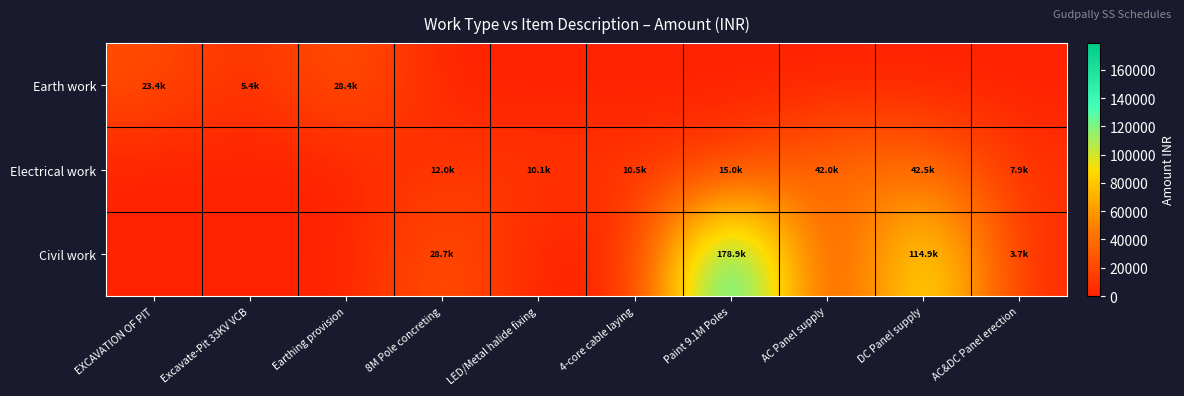

Reading right to left, extract all data points from this chart.

Earth work: AC&DC Panel erection=0.0	DC Panel supply=0.0	AC Panel supply=0.0	Paint 9.1M Poles=0.0	4-core cable laying=0.0	LED/Metal halide fixing=0.0	8M Pole concreting=0.0	Earthing provision=28386.6	Excavate-Pit 33KV VCB=5448.3	EXCAVATION OF PIT=23400.0
Electrical work: AC&DC Panel erection=7871.9	DC Panel supply=42500.0	AC Panel supply=42000.0	Paint 9.1M Poles=15035.0	4-core cable laying=10500.0	LED/Metal halide fixing=10144.0	8M Pole concreting=12000.0	Earthing provision=0.0	Excavate-Pit 33KV VCB=0.0	EXCAVATION OF PIT=0.0
Civil work: AC&DC Panel erection=3737.3	DC Panel supply=114882.2	AC Panel supply=0.0	Paint 9.1M Poles=178883.0	4-core cable laying=0.0	LED/Metal halide fixing=0.0	8M Pole concreting=28737.1	Earthing provision=0.0	Excavate-Pit 33KV VCB=0.0	EXCAVATION OF PIT=0.0